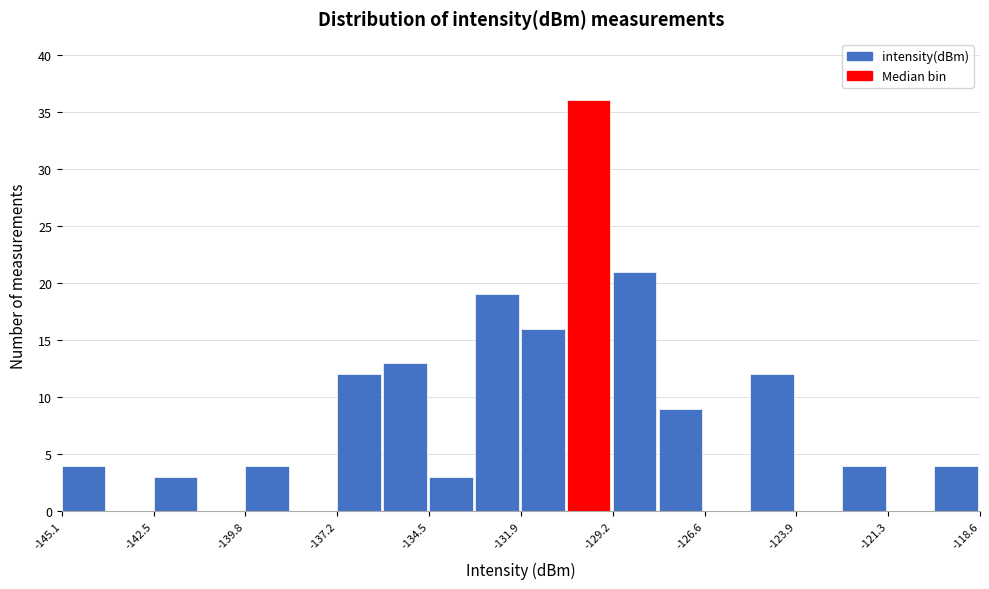

Around what value on the x-axis is the tallest bar? Give the approximate position of its centre, as read against the axis.

-130.0